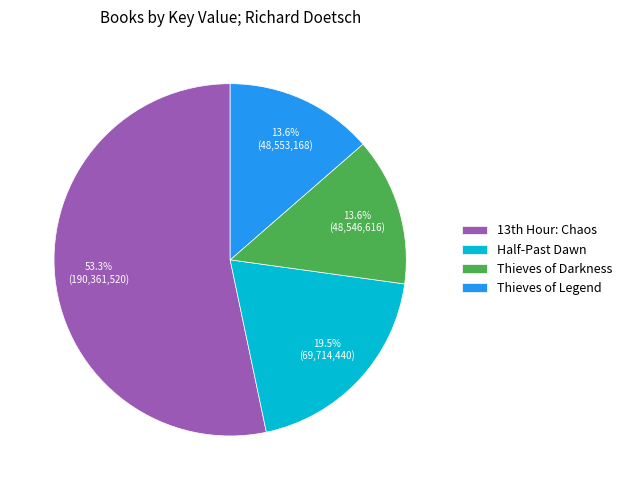

To the nearest percent, what percentage of the pie is Thieves of Legend?

14%